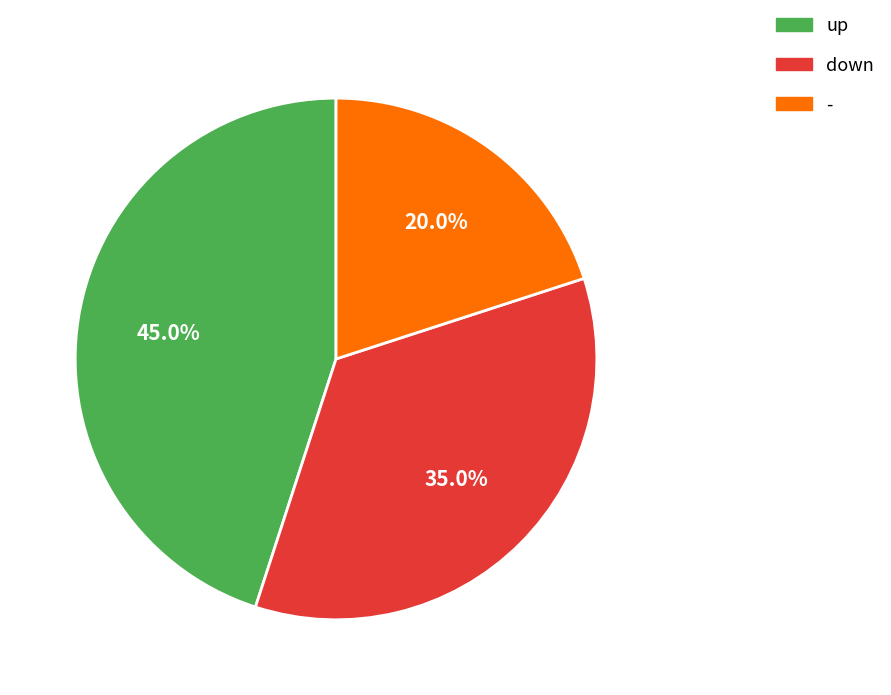

To the nearest percent, what is the difference between the largest and smallest slice percentages?

25%